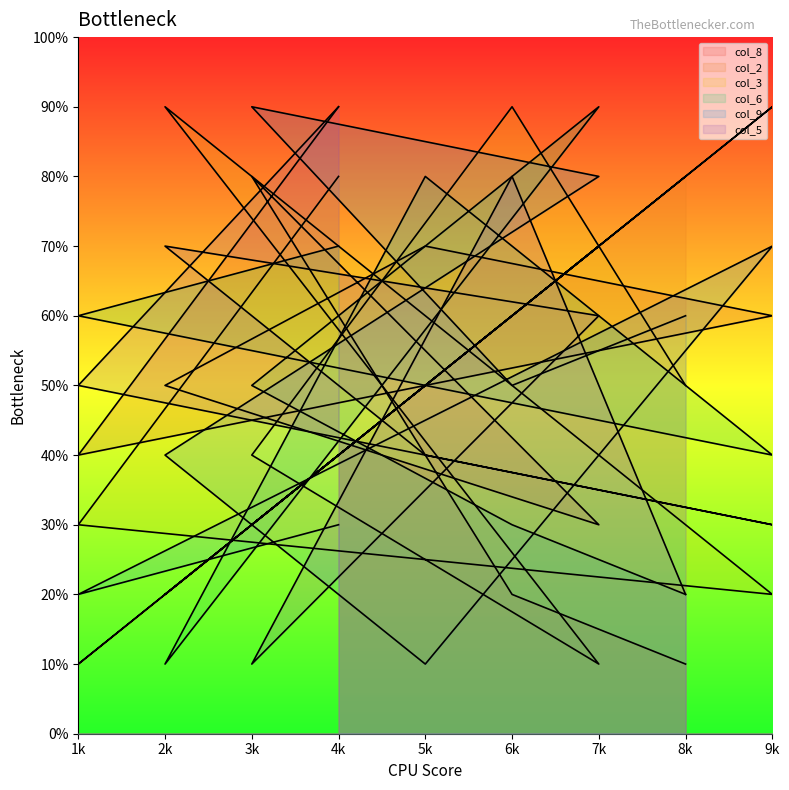

How many interior local valleys does the col_2 series have?

3